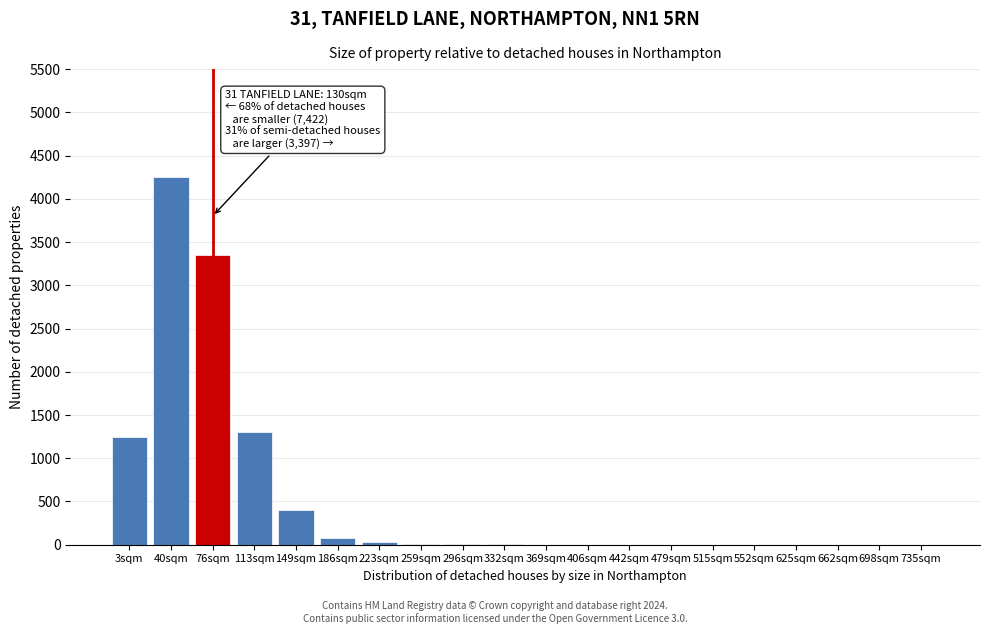

True or false: the data shows 0 at 698sqm.

True